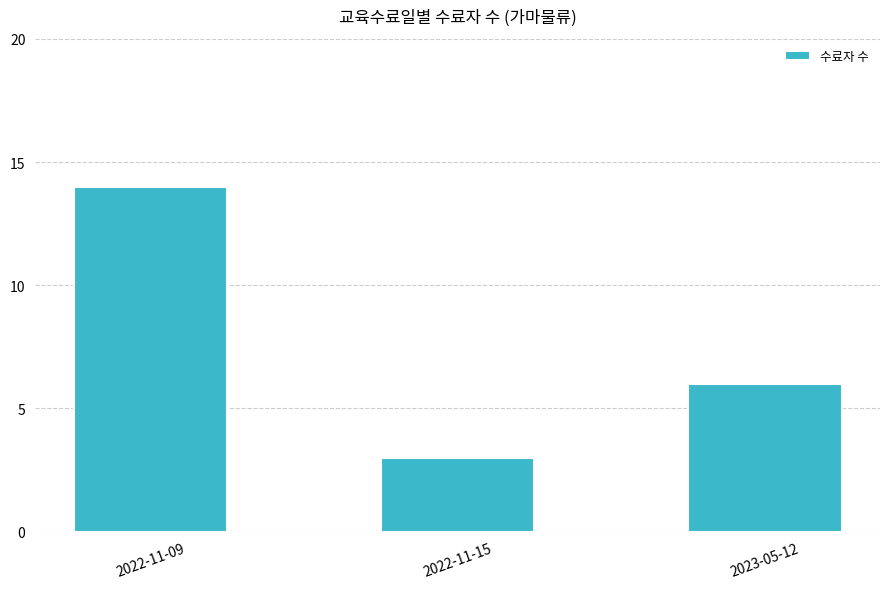

What is the change in value from 2022-11-09 to 2022-11-15?

-11